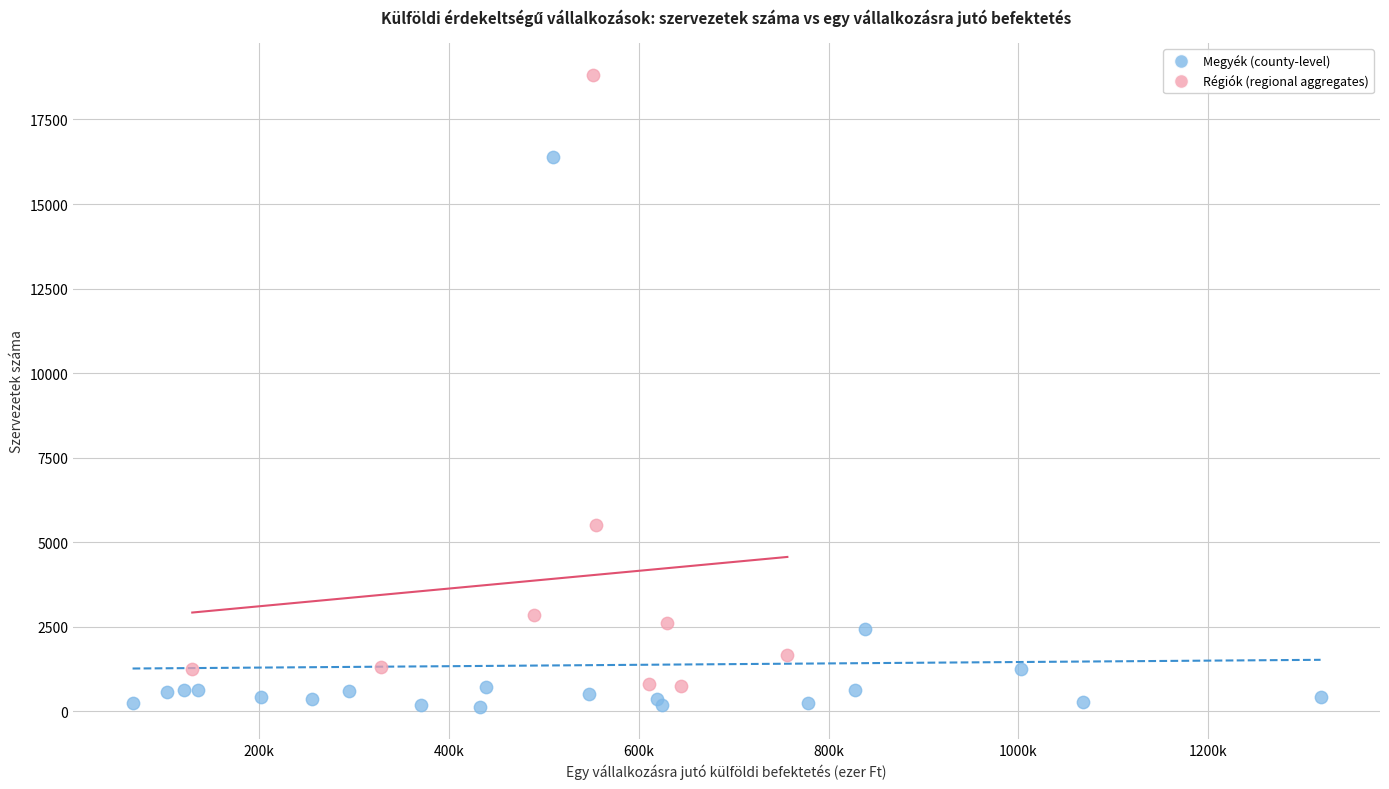

Which series reaches the maximum Y coordinate?

Régiók (regional aggregates)